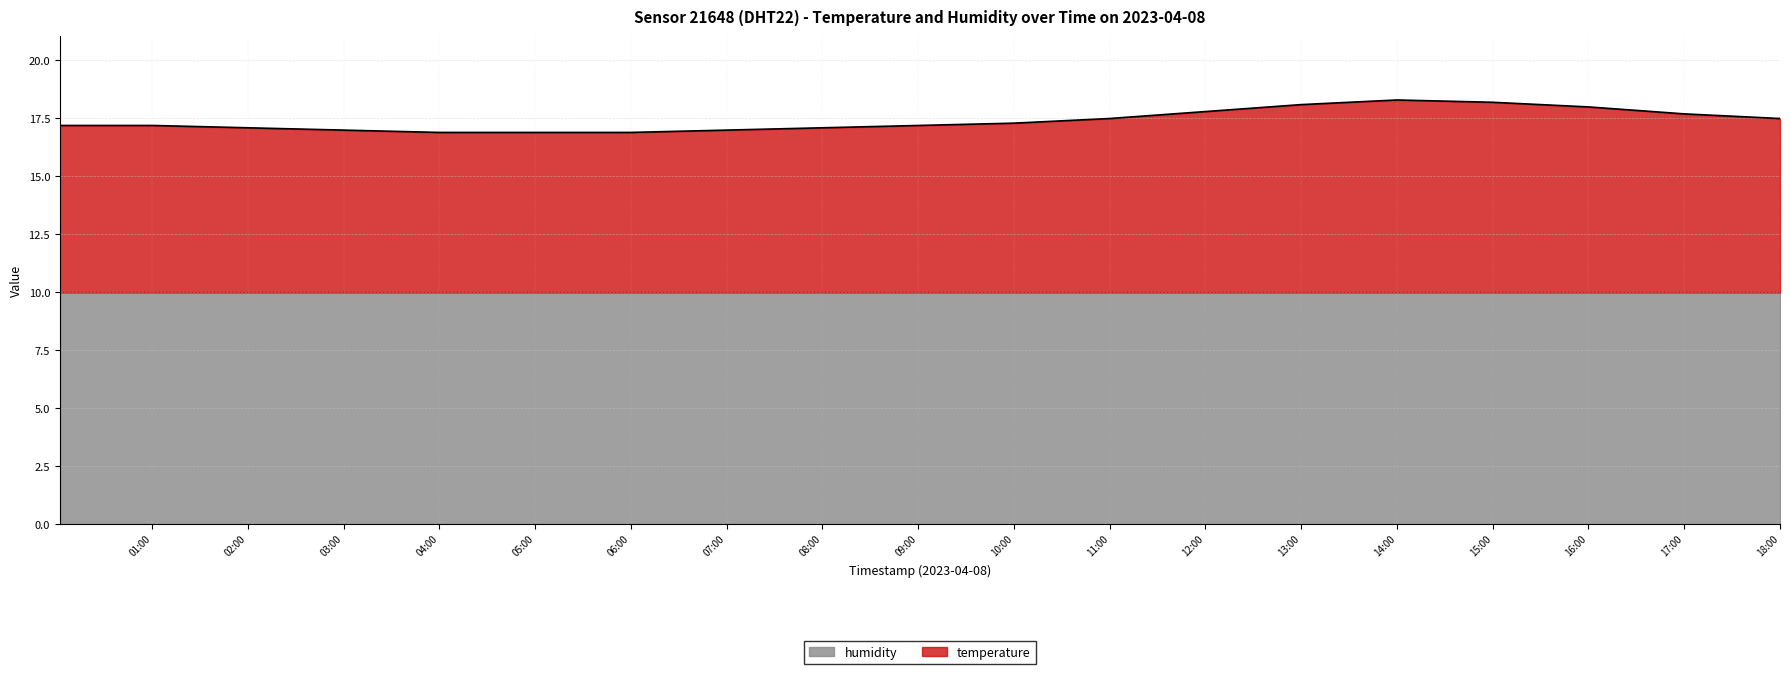

What is the sum of all values?

330.7